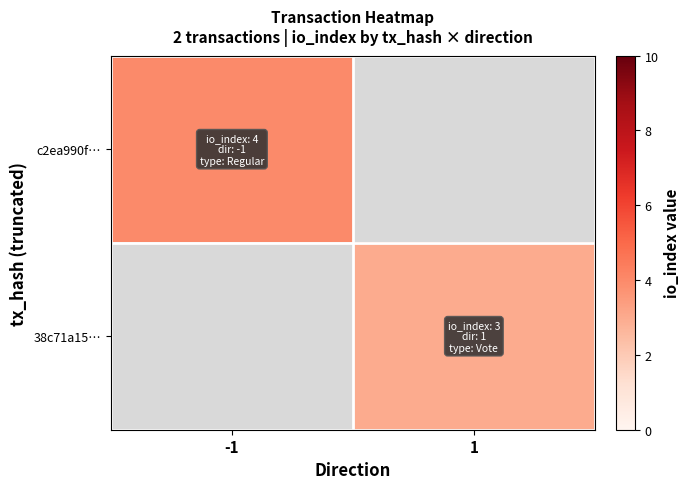

Which series has the largest range (max minus min)?

c2ea990f…